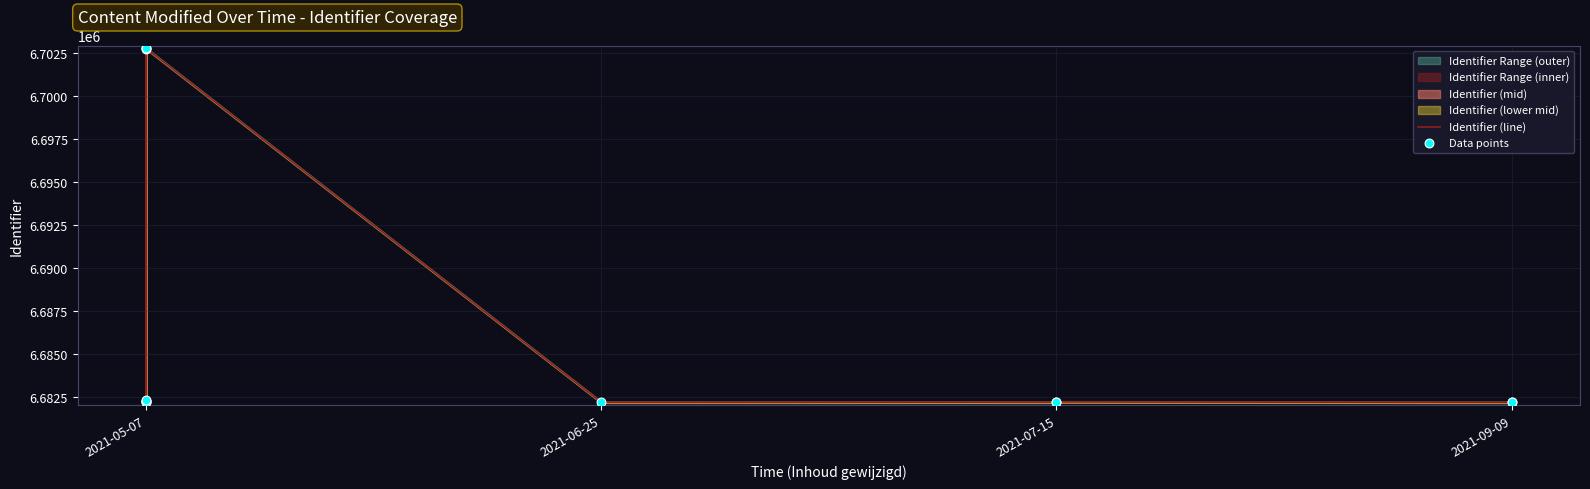

Which series has the largest Y range (max minus min)?

Identifier (line)